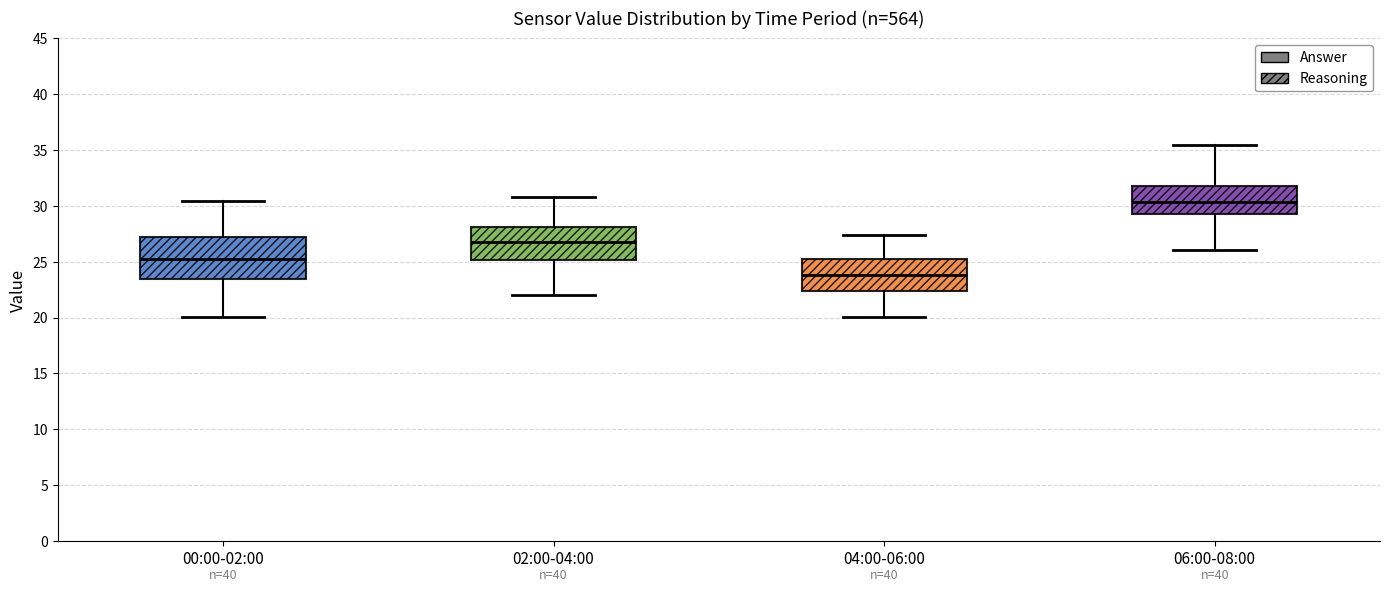

Where does the median line of the box for 02:00-04:00 sit on the y-axis? The values are not printed on the chart, so give them approximately, as read against the axis.

27.0